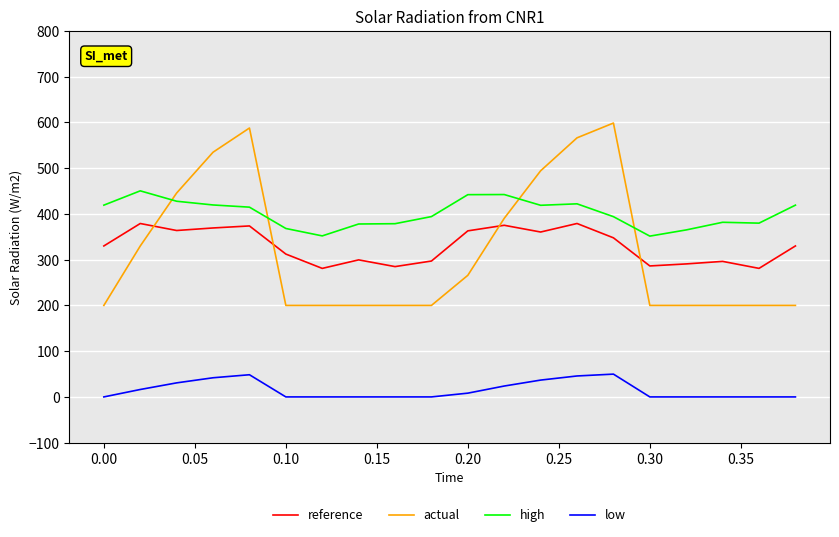

In actual, how many points are higher than both neighbors (excluding endpoints)?

2